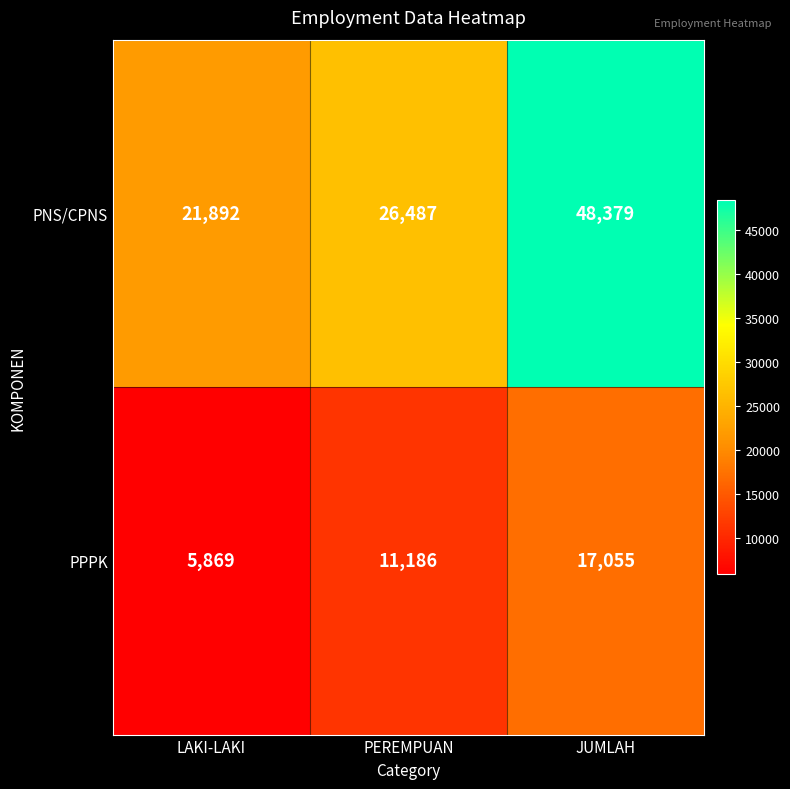

What is the sum of the PNS/CPNS values at PEREMPUAN and JUMLAH?

74866